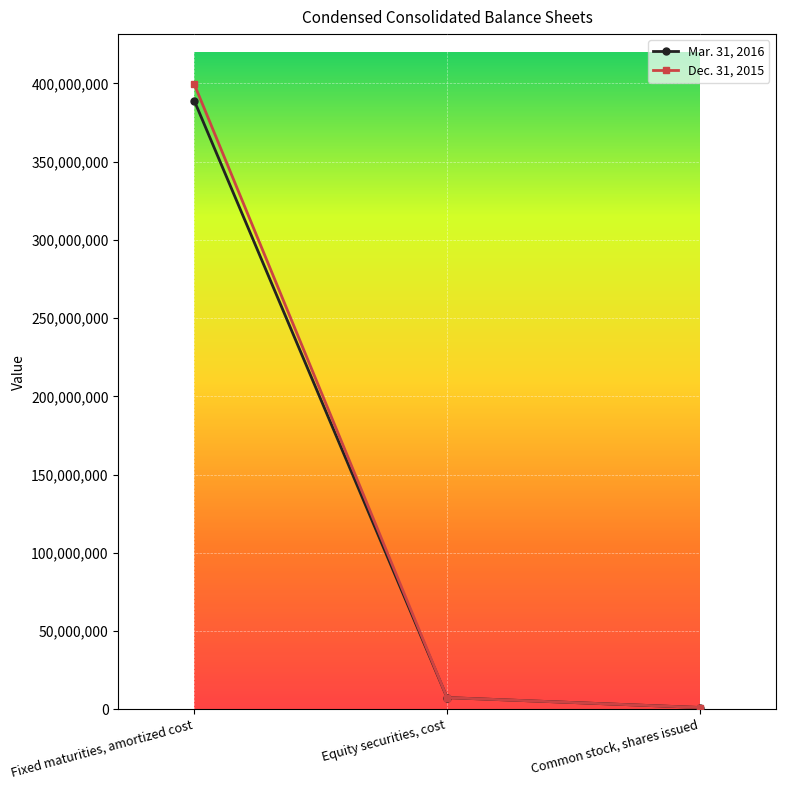

At which category is the sum across all series the highest?

Fixed maturities, amortized cost